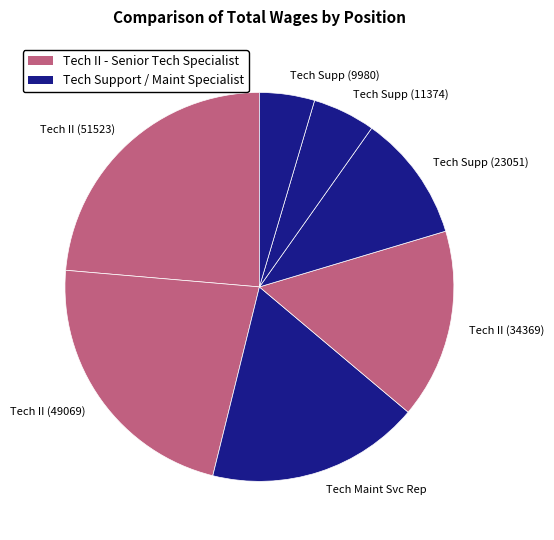

What is the ratio of the value at Tech II (51523) to the value at Tech Supp (23051)?

2.2